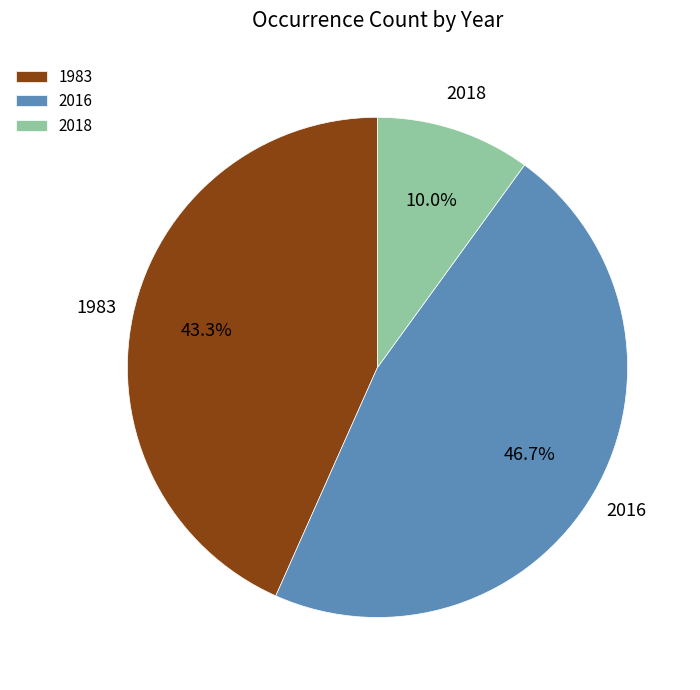

How many slices are in this pie chart?

3